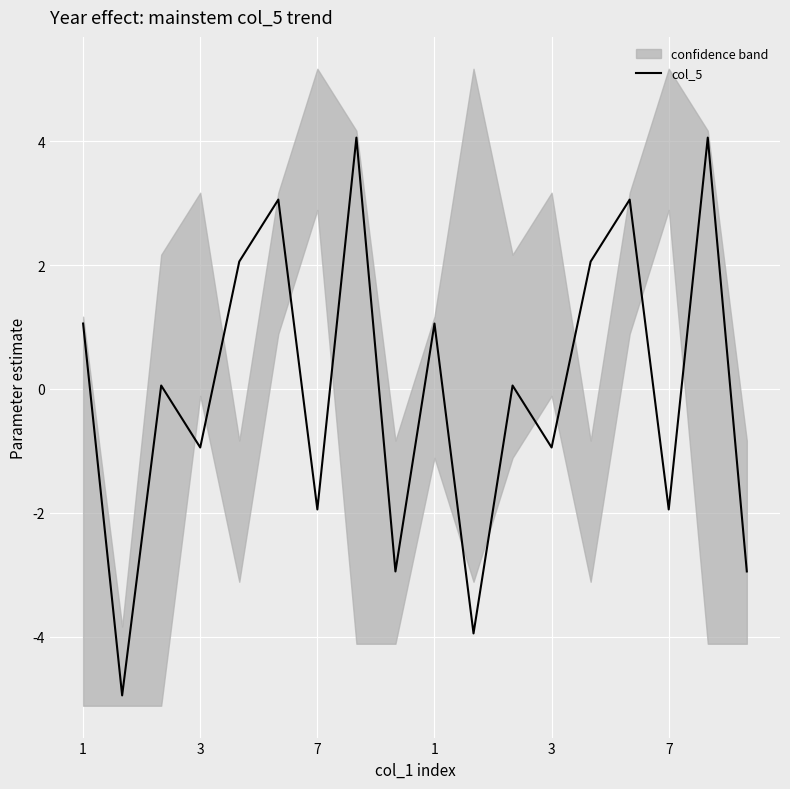

What is the label of the 9th point from the left?

8